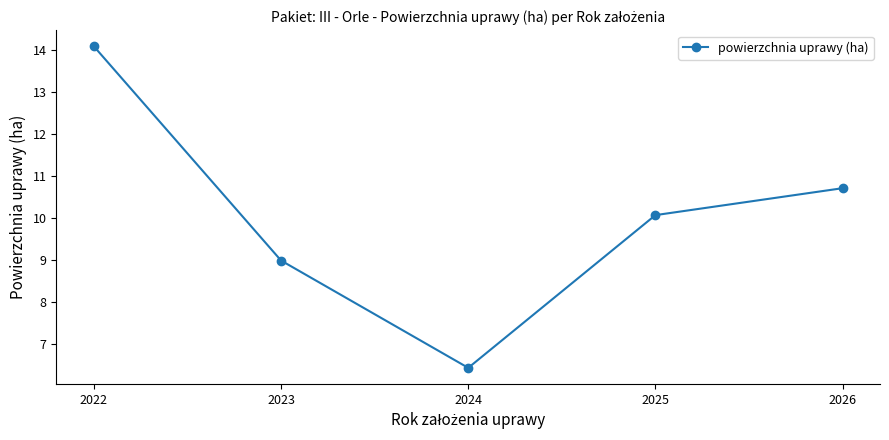

What is the greatest value displayed?

14.1